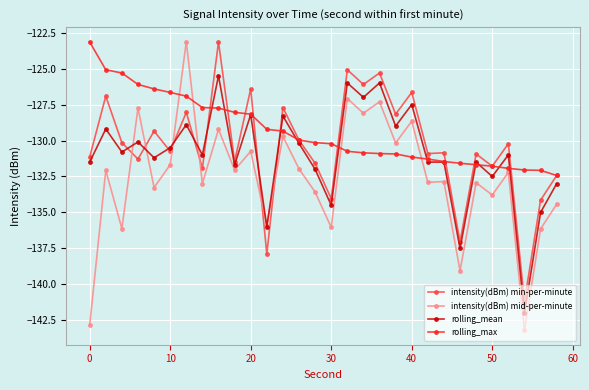

Which series has the widest spread of values?

intensity(dBm) mid-per-minute